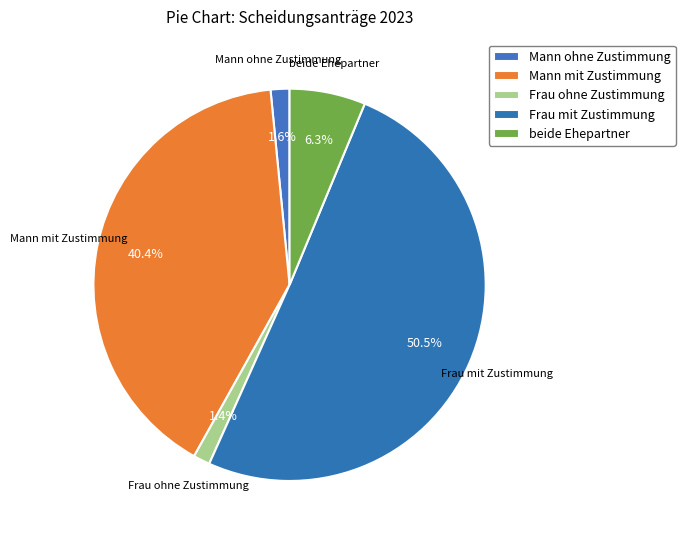

What is the ratio of the value at Mann ohne Zustimmung to the value at Frau ohne Zustimmung?

1.1